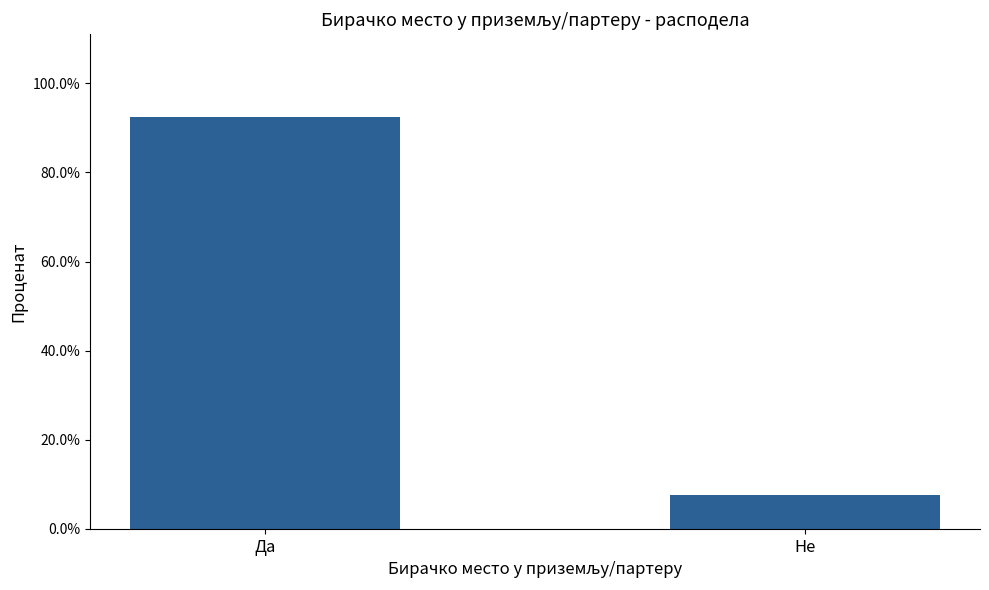

Reading left to right, transcribe all the data shown in this chart.

Да=92.5	Не=7.5